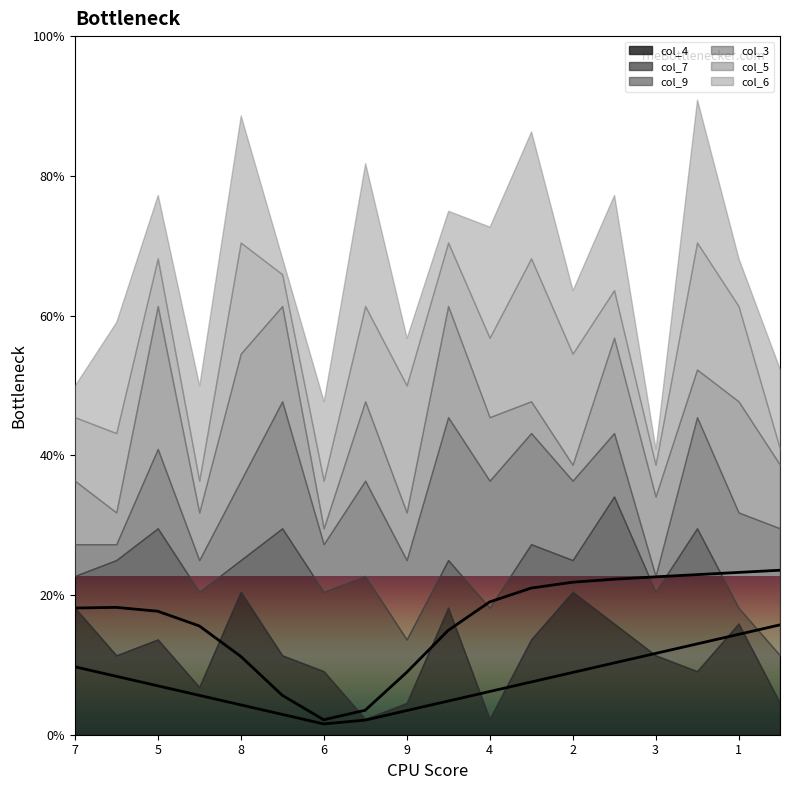

Which label corresponds to the largest value in the chart?

8